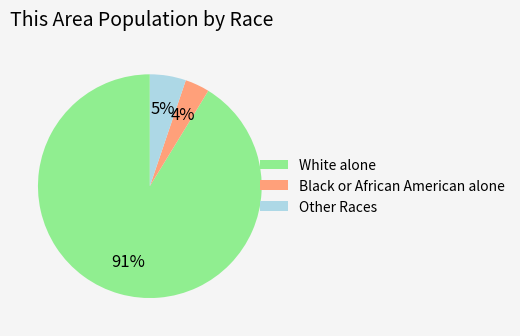

To the nearest percent, what is the average slice percentage?

33%